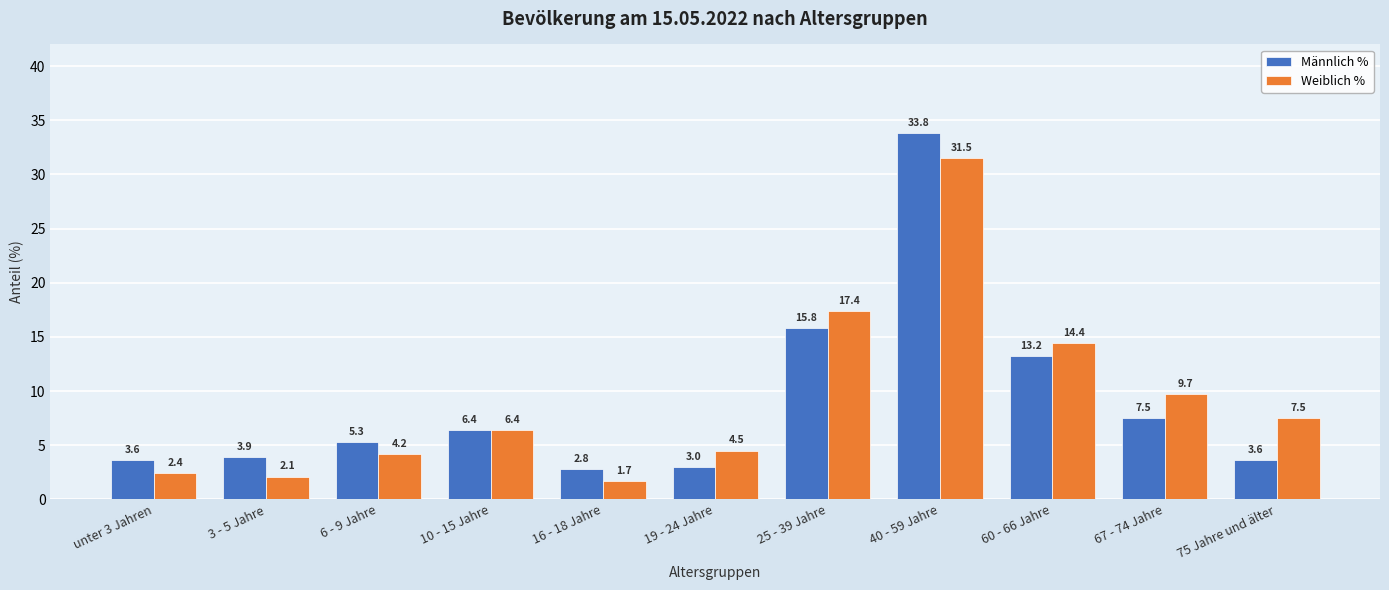

Rank the series by their average value, from highest to lowest.

Weiblich %, Männlich %